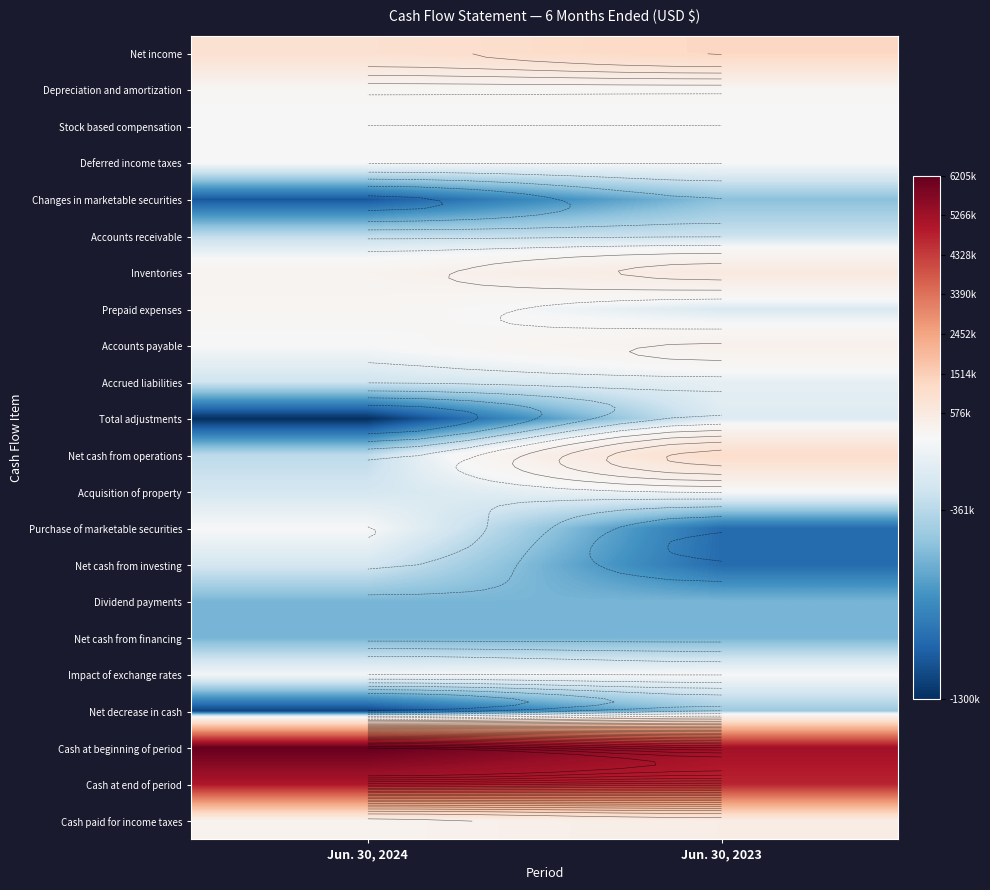

At which category does the chart reach its minimum across all series?

Jun. 30, 2024